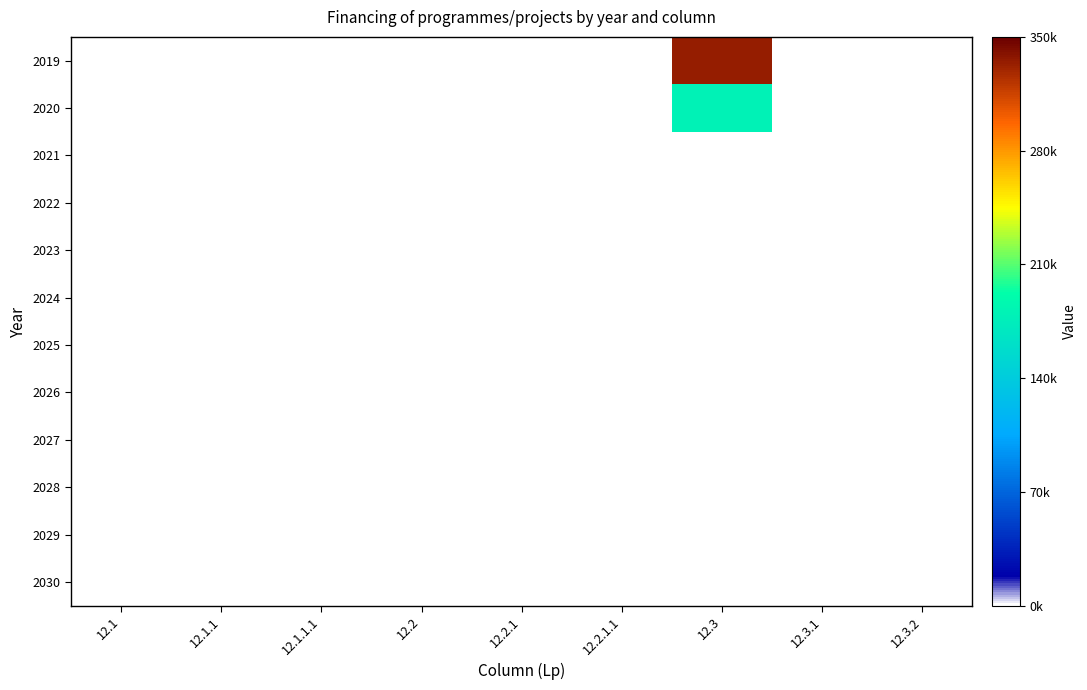

At how many categories does at least one series exceed 200349?

1